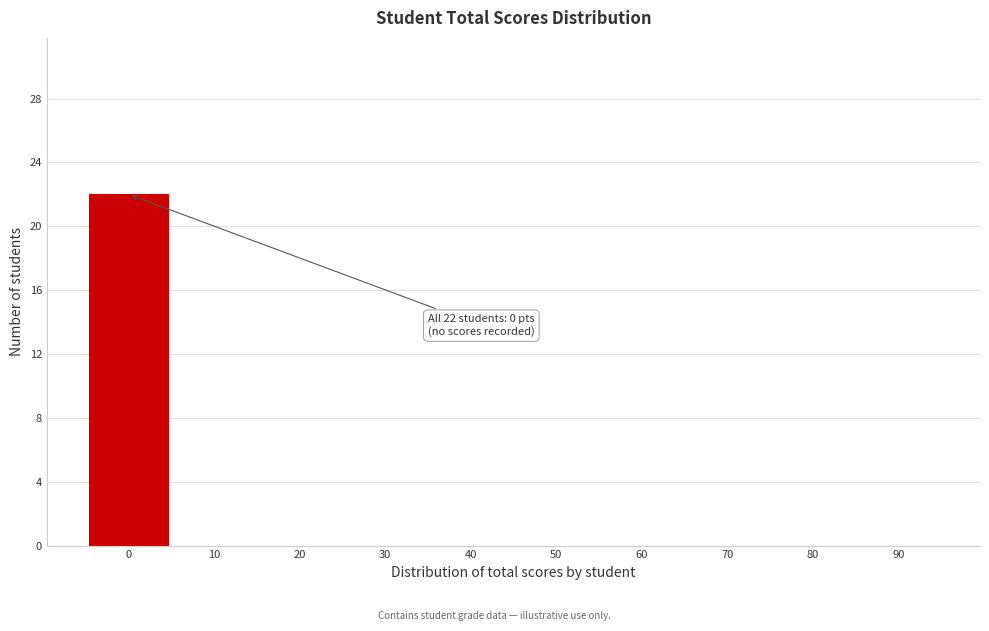

Reading right to left, extract all data points from this chart.

90=0	80=0	70=0	60=0	50=0	40=0	30=0	20=0	10=0	0=22